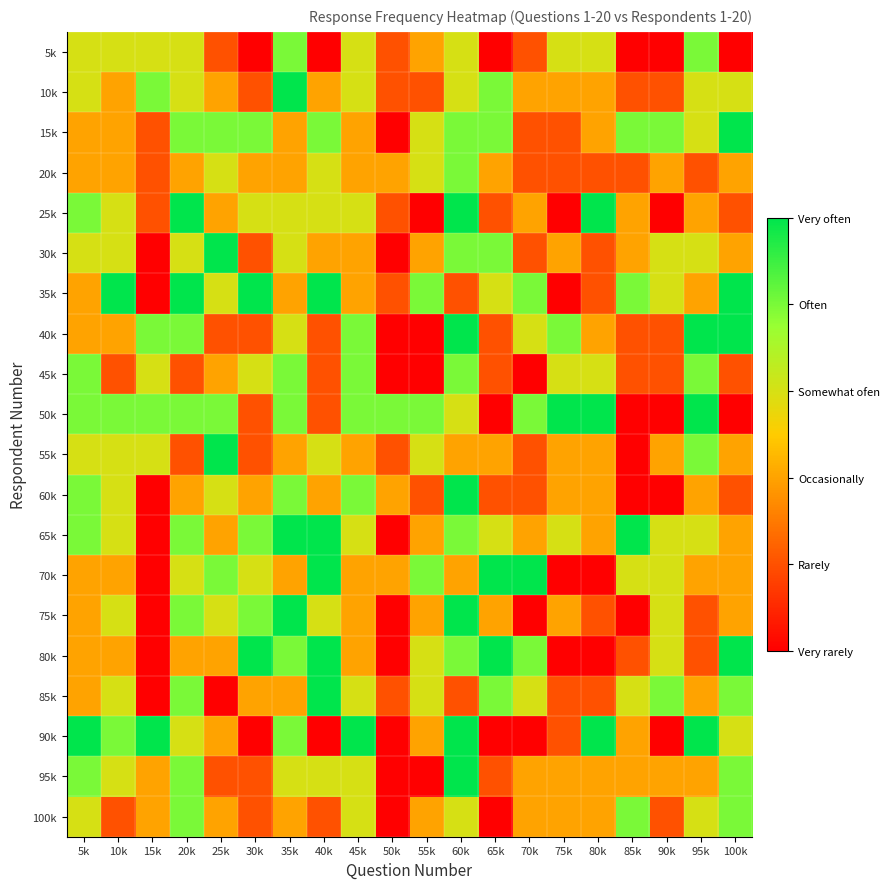

What is the smallest value displayed?

1